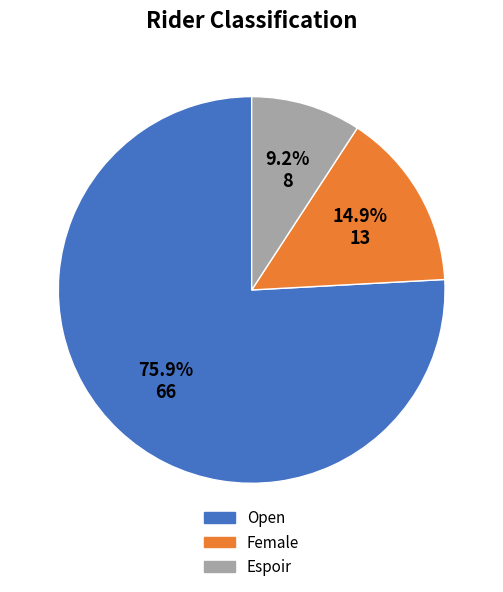

Combined, do Female and Open account for over 50%?

Yes